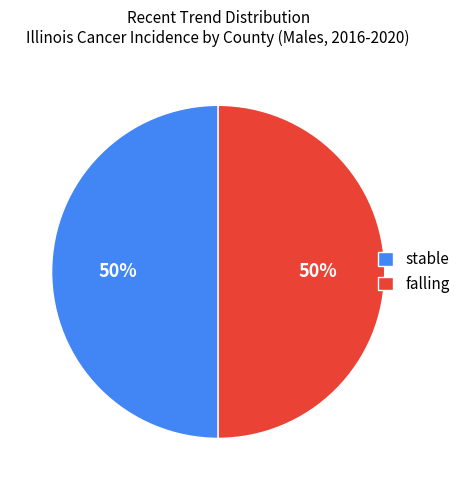

Count the number of slices in the pie.

2